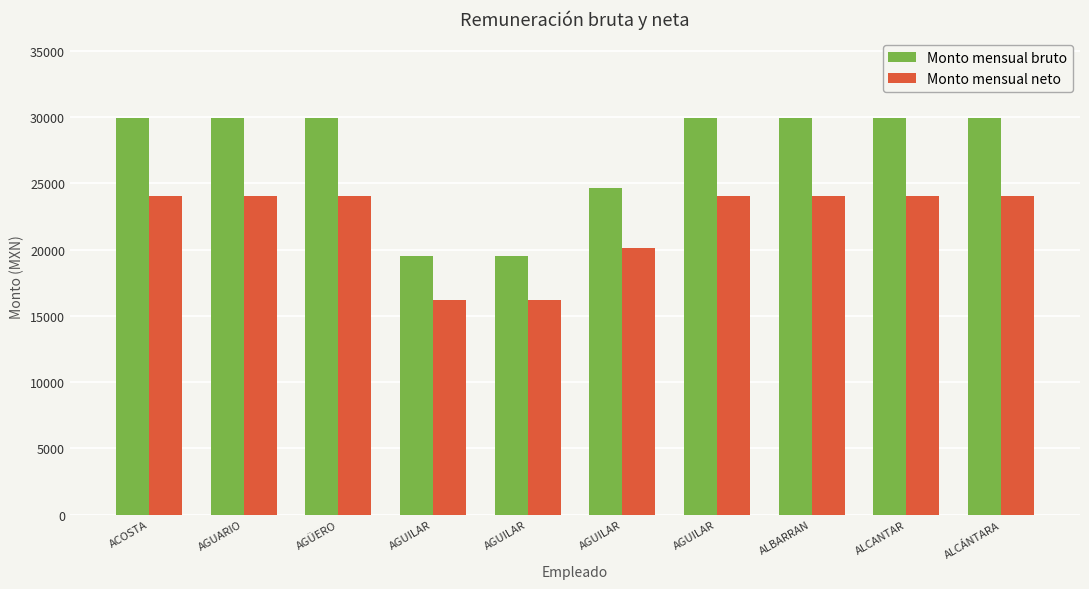

How many values in the Monto mensual bruto series are below 29955?

3